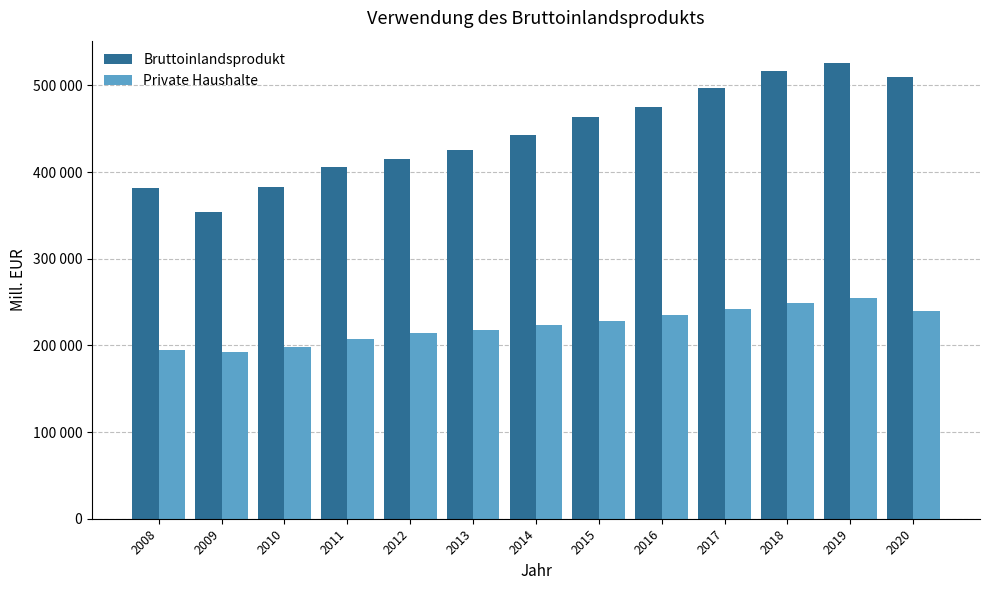

At which label is Bruttoinlandsprodukt closest to 439405?

2014